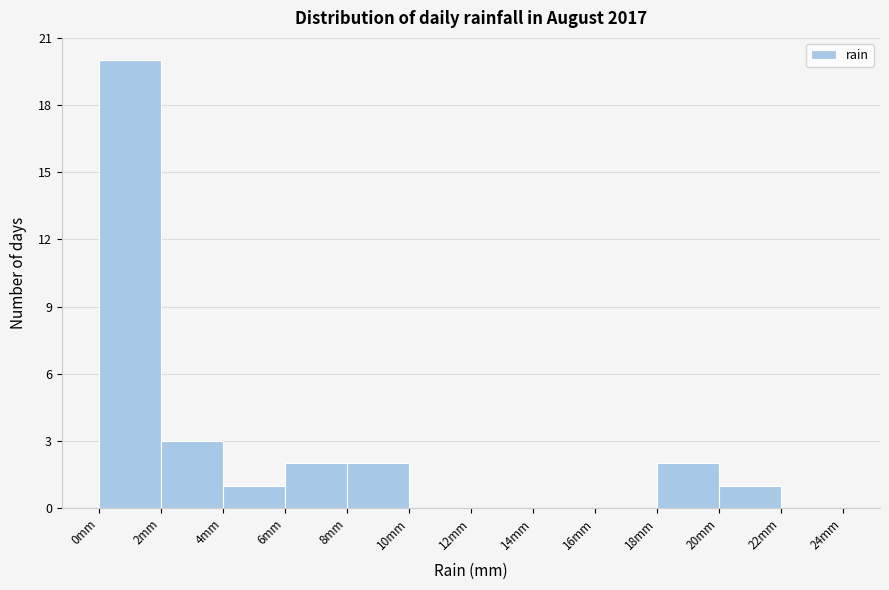

Which range on the x-axis has the tallest bar?

0 to 2